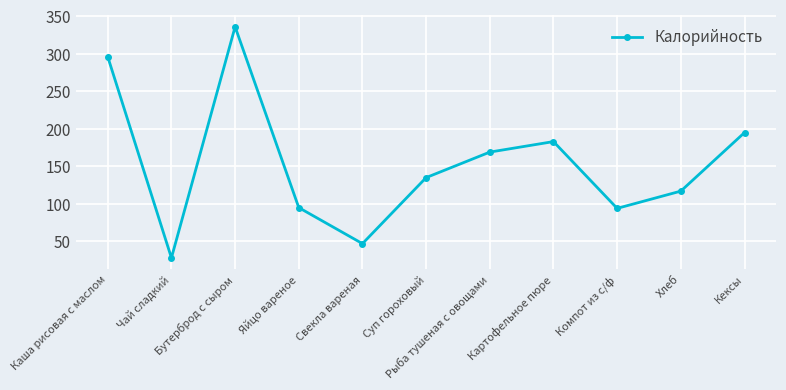

What is the label of the 1st point from the left?

Каша рисовая с маслом